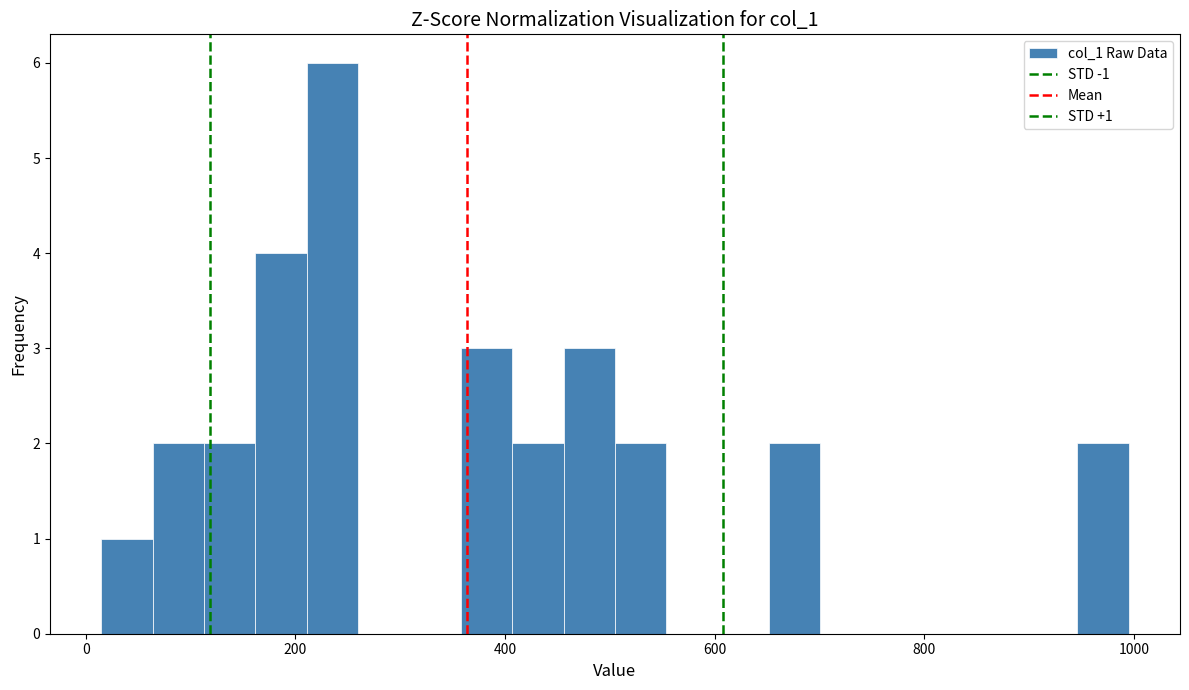

Around what value on the x-axis is the tallest bar? Give the approximate position of its centre, as read against the axis.

240